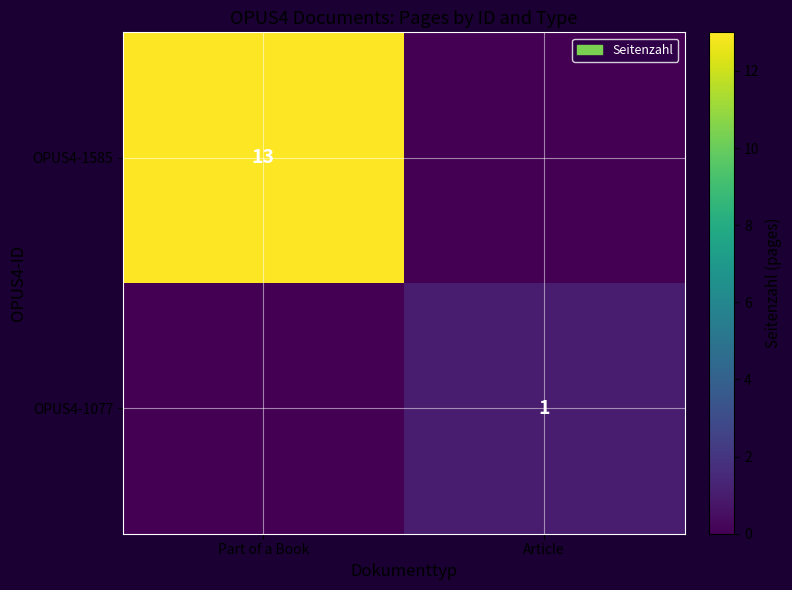

True or false: OPUS4-1585 has a value of 19 at Part of a Book.

False